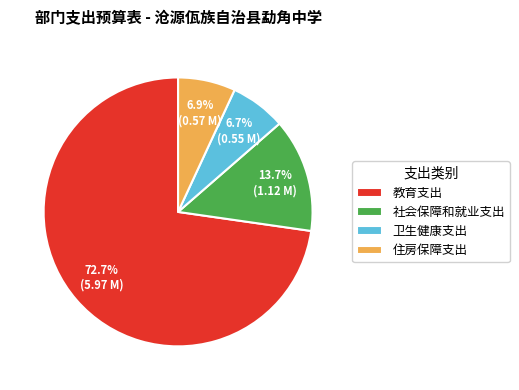

How many segments does this pie chart have?

4